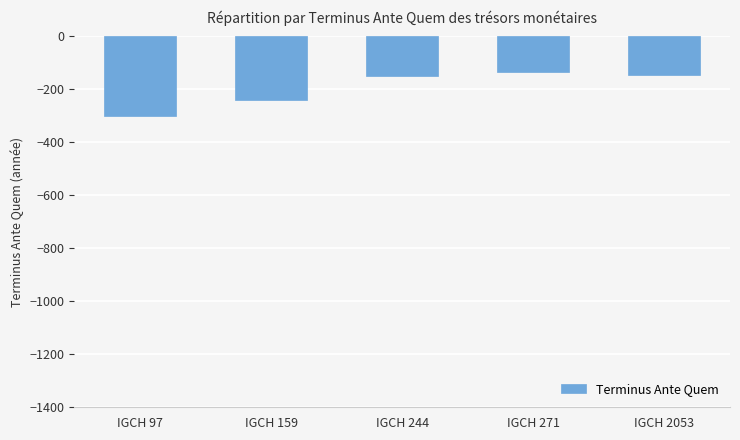

What is the average value?

-194